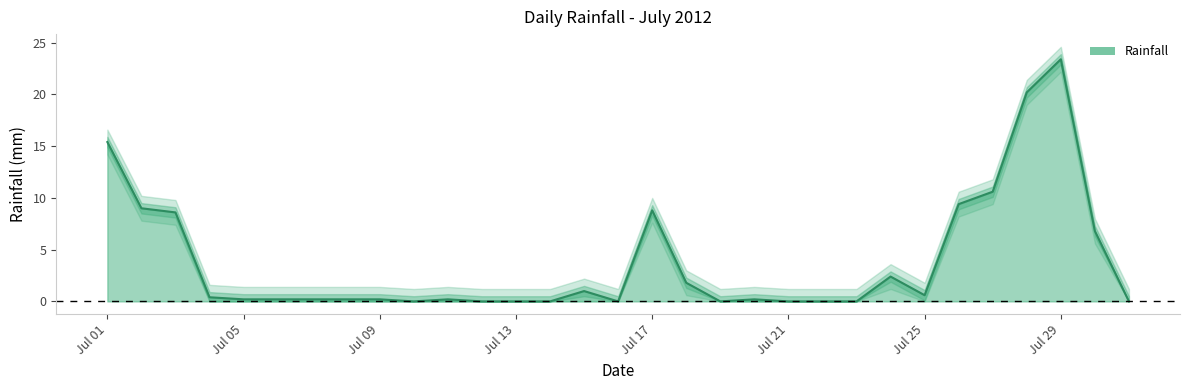

What is the change in value from 2012-07-18 to 2012-07-21?

-1.8